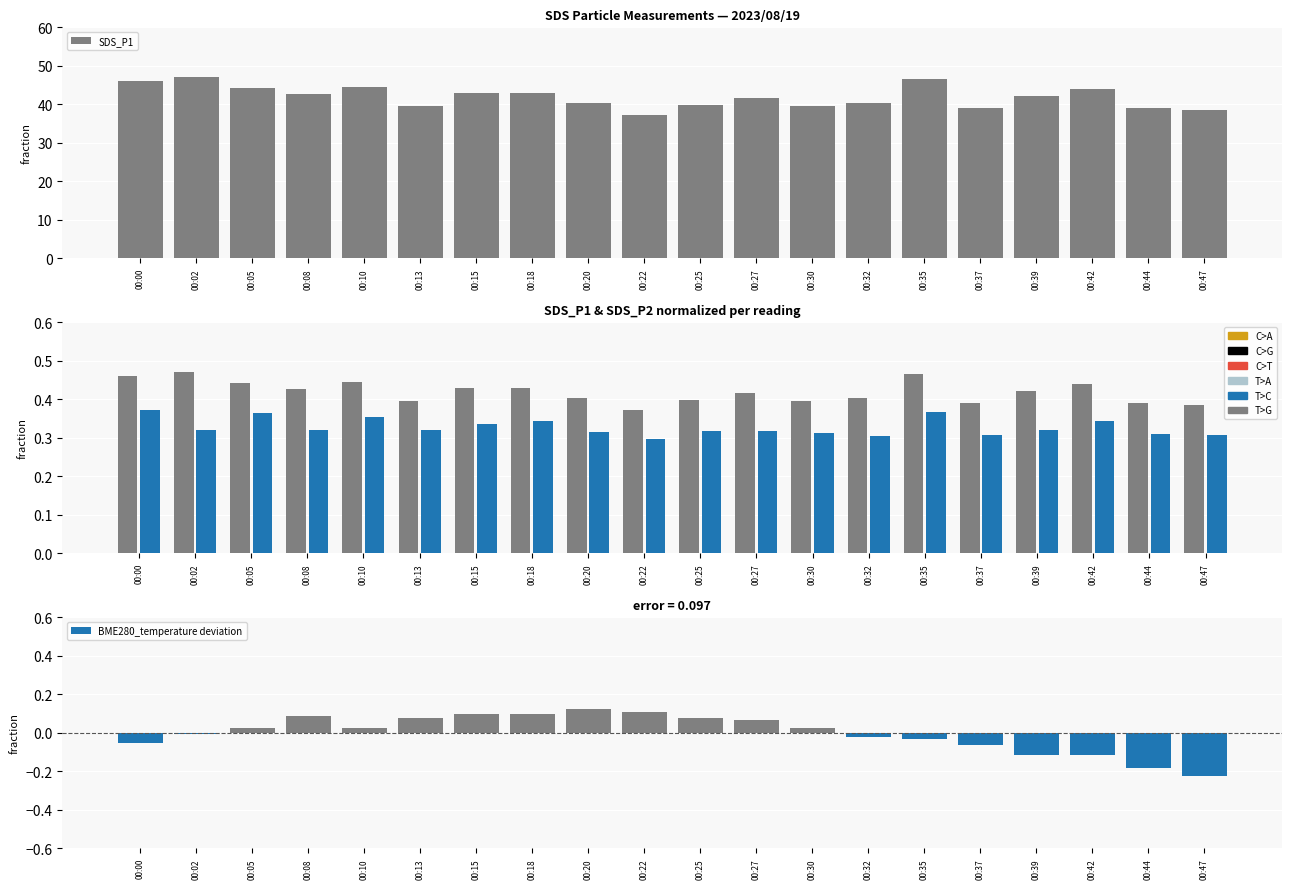

What is the value of the SDS_P1 bar at the 1st from the left?

0.5